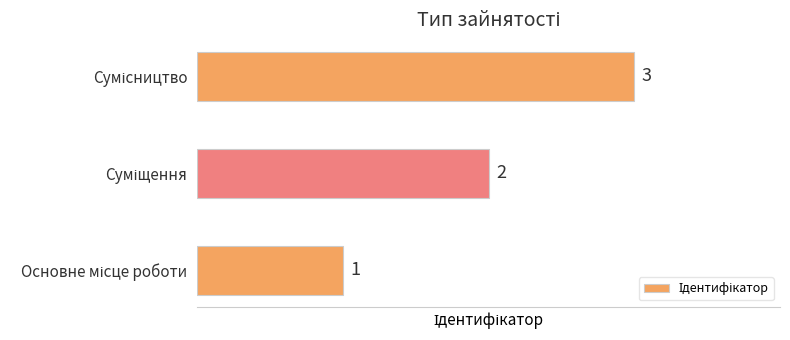

What is the minimum value shown in the chart?

1